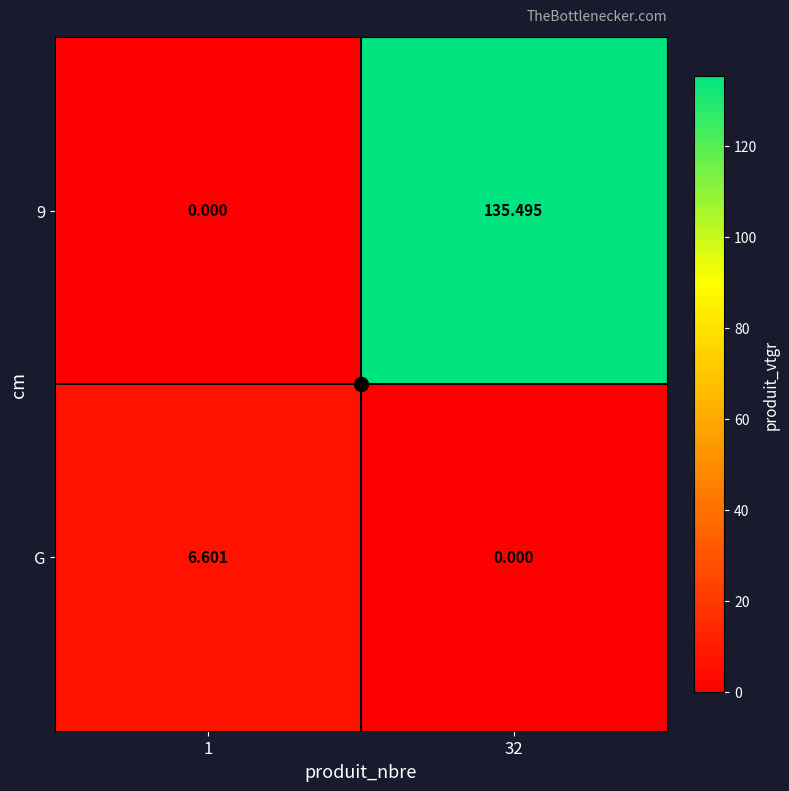

Is the value of 9 at 32 greater than the value of G at 32?

Yes